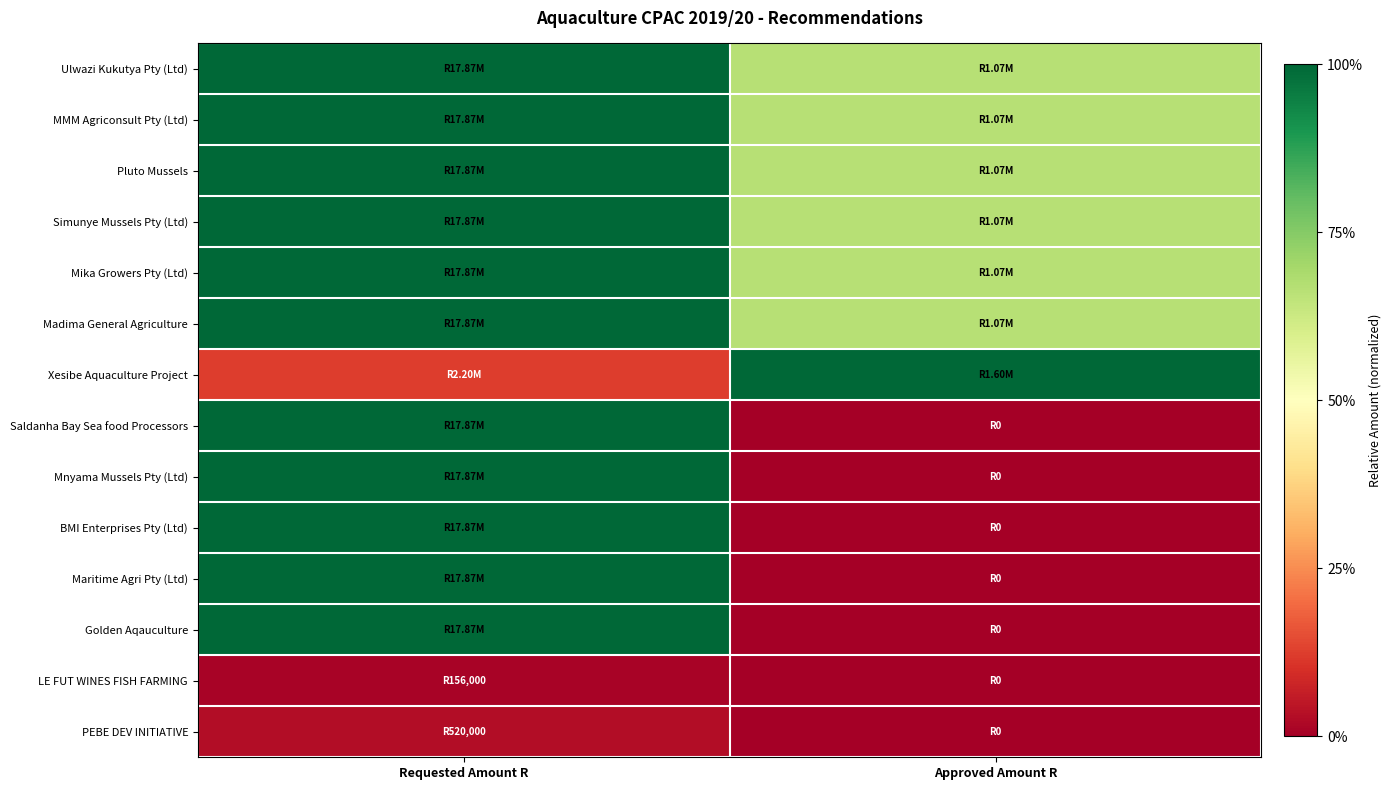

What is the spread (max minus min) of values at Requested Amount R?

1.0